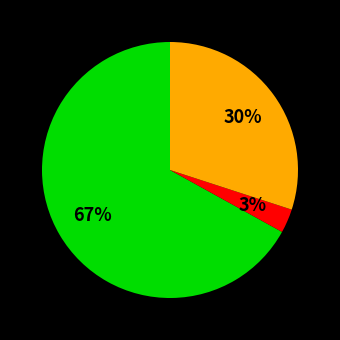

Is there any slice that represents more than half of the pie?

Yes